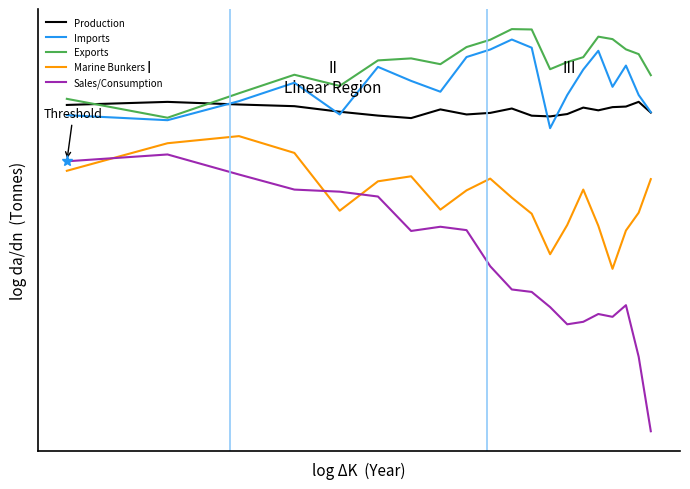

What is the average value of the Marine Bunkers series?

5.5